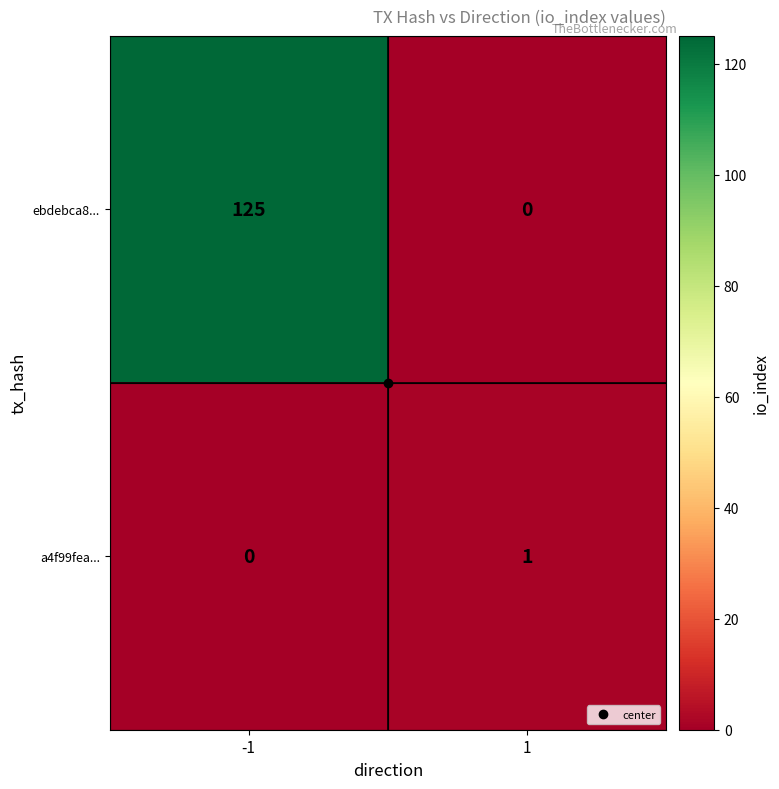

How many data points does each series have?

2